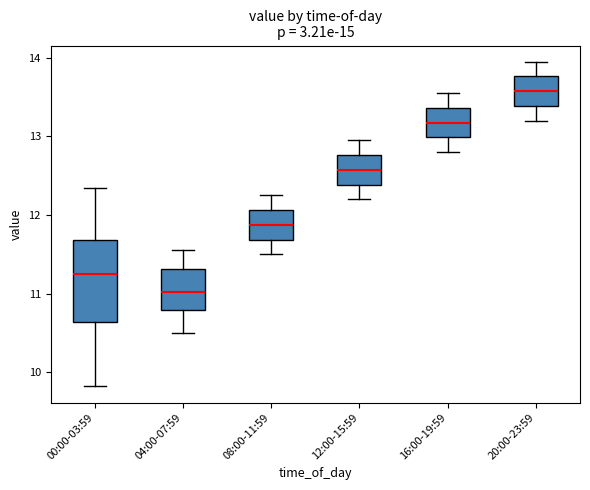

Where does the median line of the box for 04:00-07:59 sit on the y-axis? The values are not printed on the chart, so give them approximately, as read against the axis.

11.0